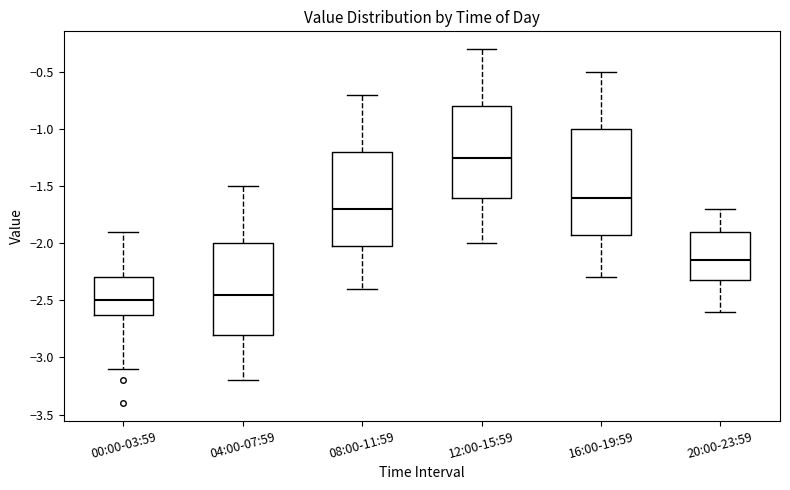

Where does the upper whisker of the box for 20:00-23:59 end on the y-axis? The values are not printed on the chart, so give them approximately, as read against the axis.

-1.70